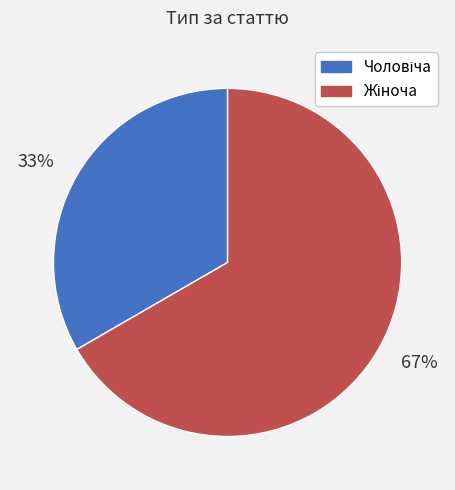

Is there a majority slice in this chart?

Yes